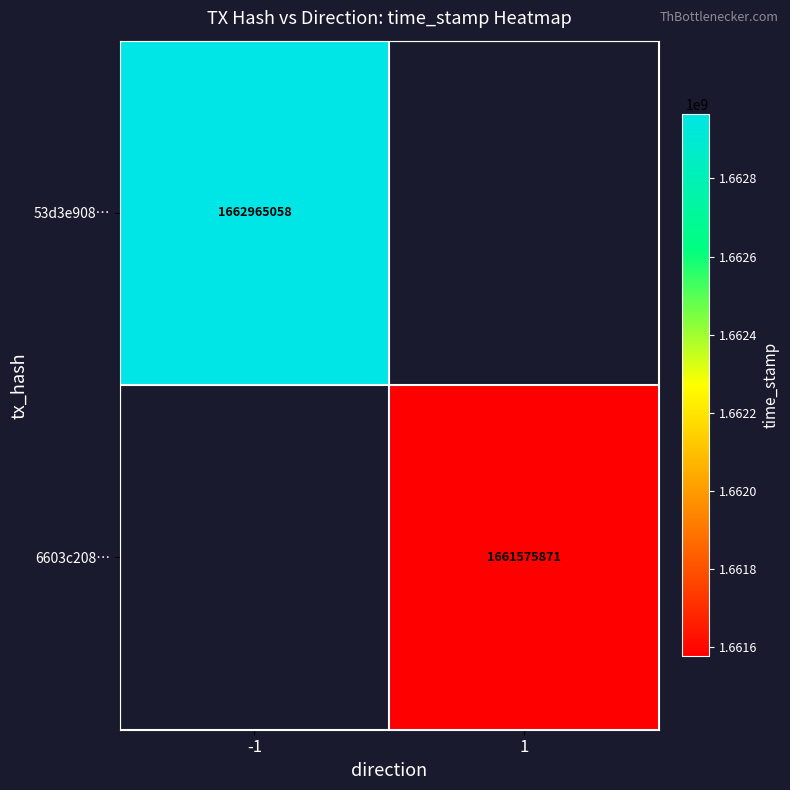

Is it true that 6603c208… equals 363610007 at 1?

False